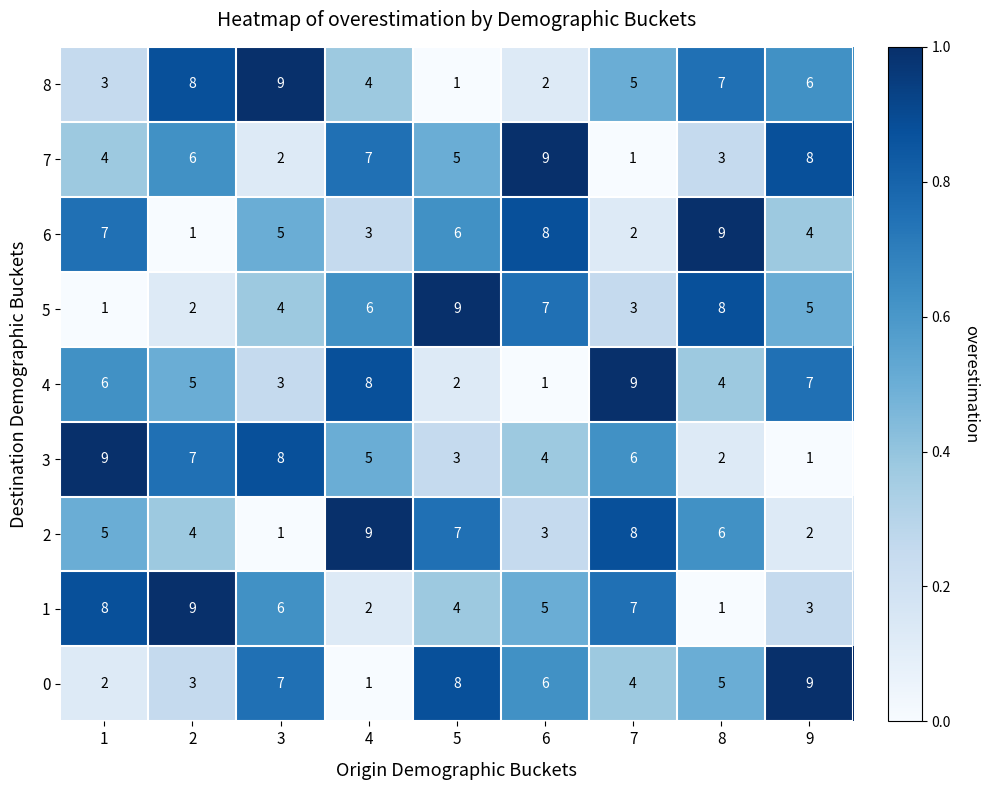

How many 3 values are between 3 and 7?

5